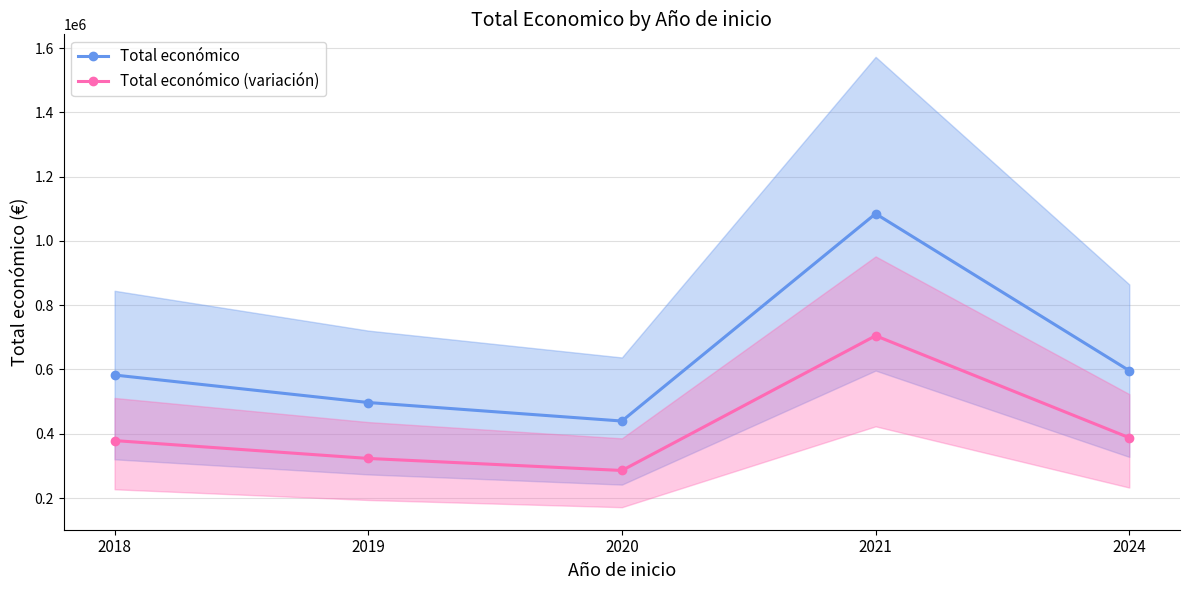

What is the total value across all series at 2020?

725330.1